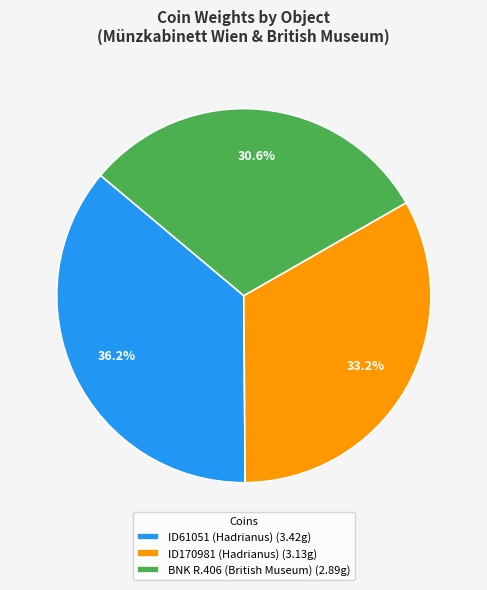

To the nearest percent, what portion does BNK R.406 (British Museum) represent?

31%